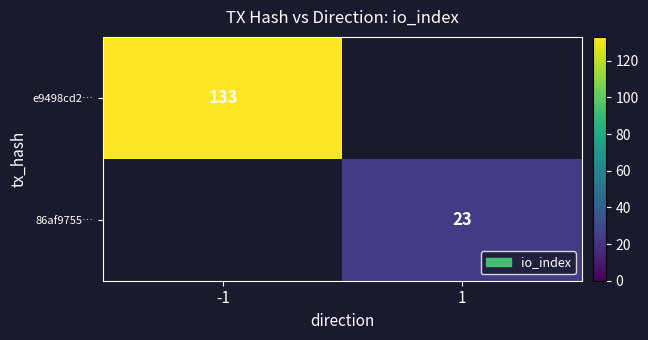

Is the value of e9498cd2… at -1 greater than the value of 86af9755… at 1?

Yes